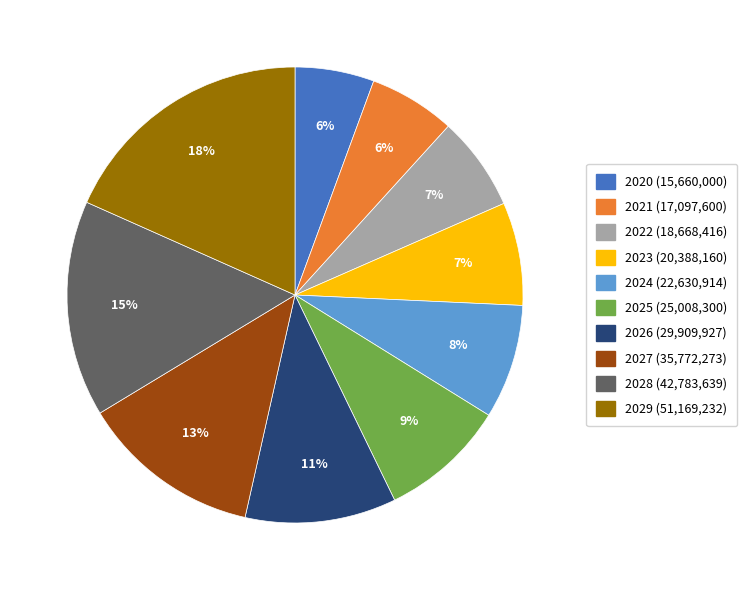

Which slice is the smallest?

2020